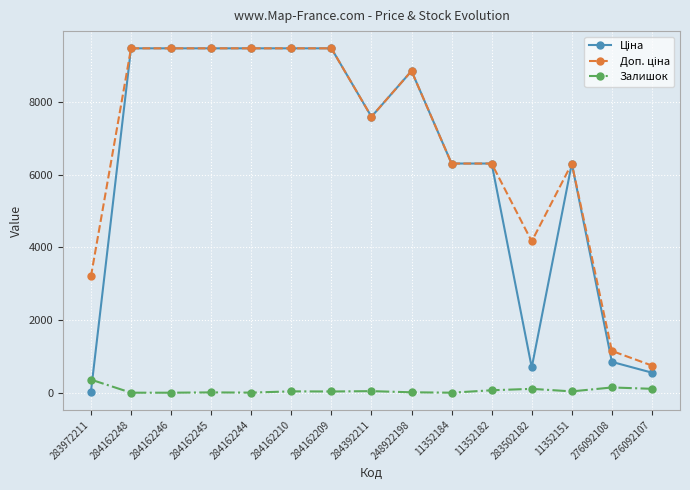

True or false: Залишок has more than 1 interior local peaks.

True